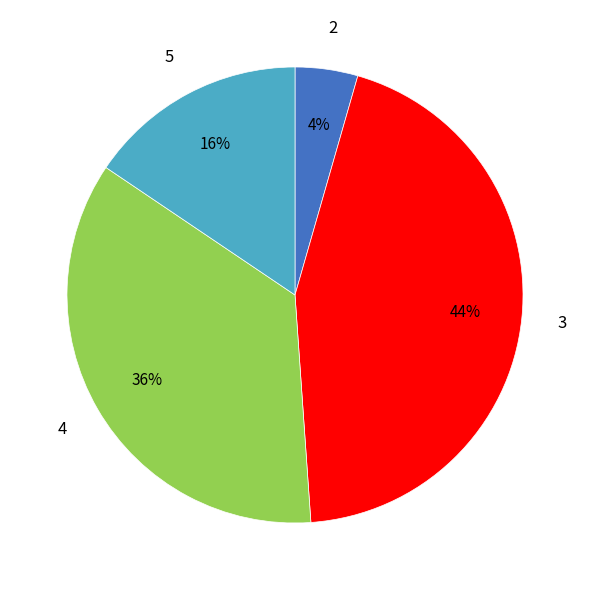

Is there any slice that represents more than half of the pie?

No